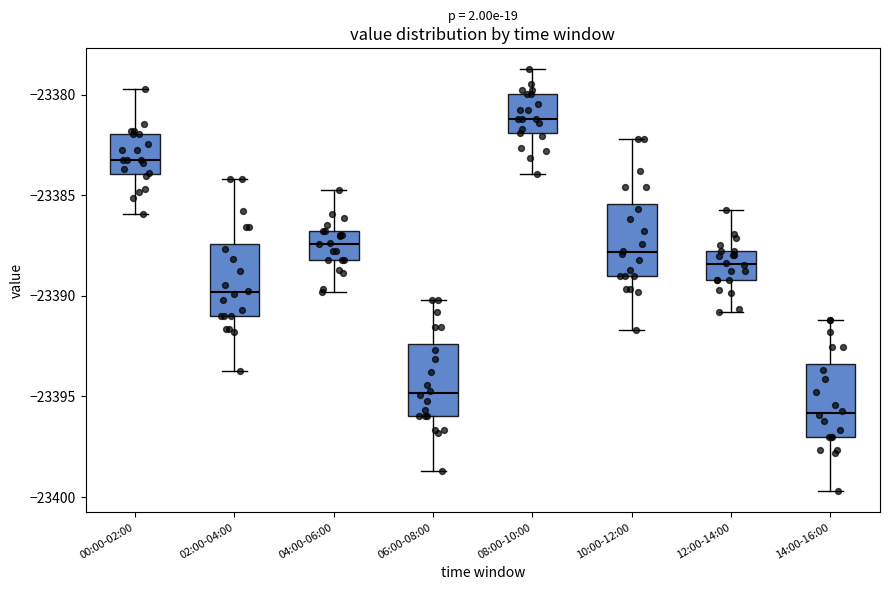

Reading left to right, read every box against the y-axis: the position of its median line, the range the box covers, and the ends of its whiskers. The values are not printed on the chart, so give them approximately, as read against the axis.

00:00-02:00: median -23383.0, box -23384.0 to -23382.0, whiskers -23386.0 to -23379.5
02:00-04:00: median -23390.0, box -23391.0 to -23387.5, whiskers -23393.5 to -23384.0
04:00-06:00: median -23387.5, box -23388.0 to -23387.0, whiskers -23390.0 to -23384.5
06:00-08:00: median -23395.0, box -23396.0 to -23392.5, whiskers -23398.5 to -23390.0
08:00-10:00: median -23381.0, box -23382.0 to -23380.0, whiskers -23384.0 to -23378.5
10:00-12:00: median -23388.0, box -23389.0 to -23385.5, whiskers -23391.5 to -23382.0
12:00-14:00: median -23388.5, box -23389.0 to -23388.0, whiskers -23391.0 to -23385.5
14:00-16:00: median -23396.0, box -23397.0 to -23393.5, whiskers -23399.5 to -23391.0